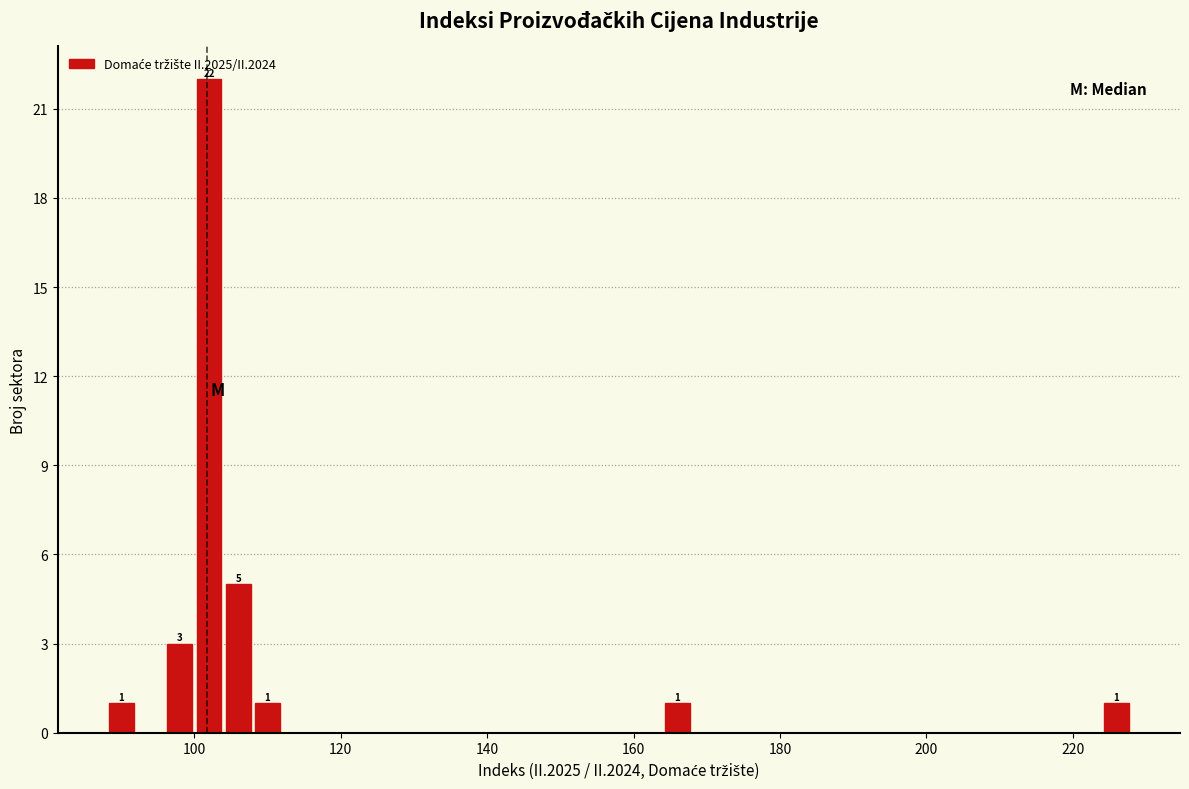

Read against the x-axis, roughly where is the centre of the tallest bar?

102